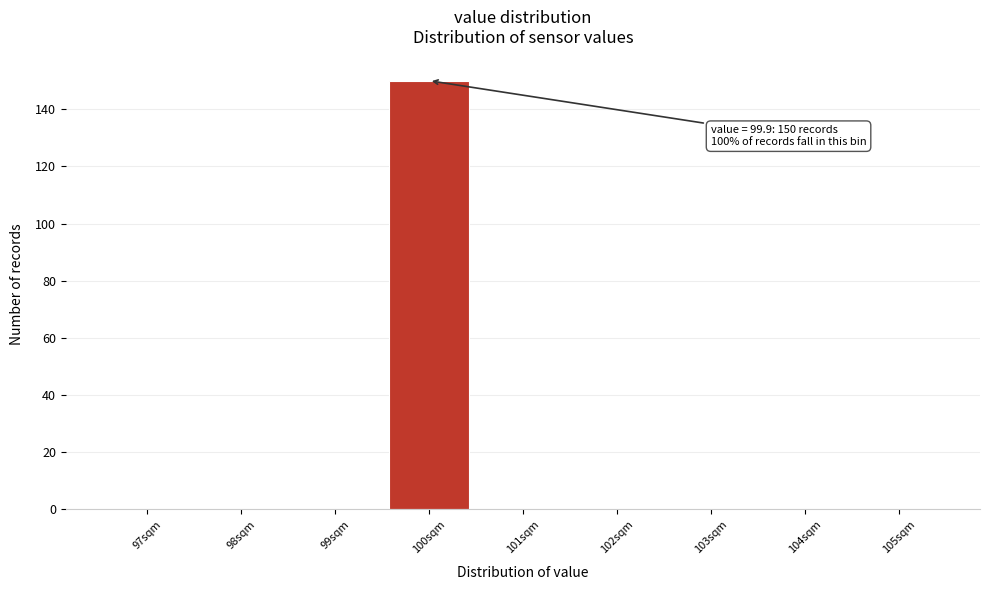

Reading left to right, extract all data points from this chart.

97sqm=0	98sqm=0	99sqm=0	100sqm=150	101sqm=0	102sqm=0	103sqm=0	104sqm=0	105sqm=0